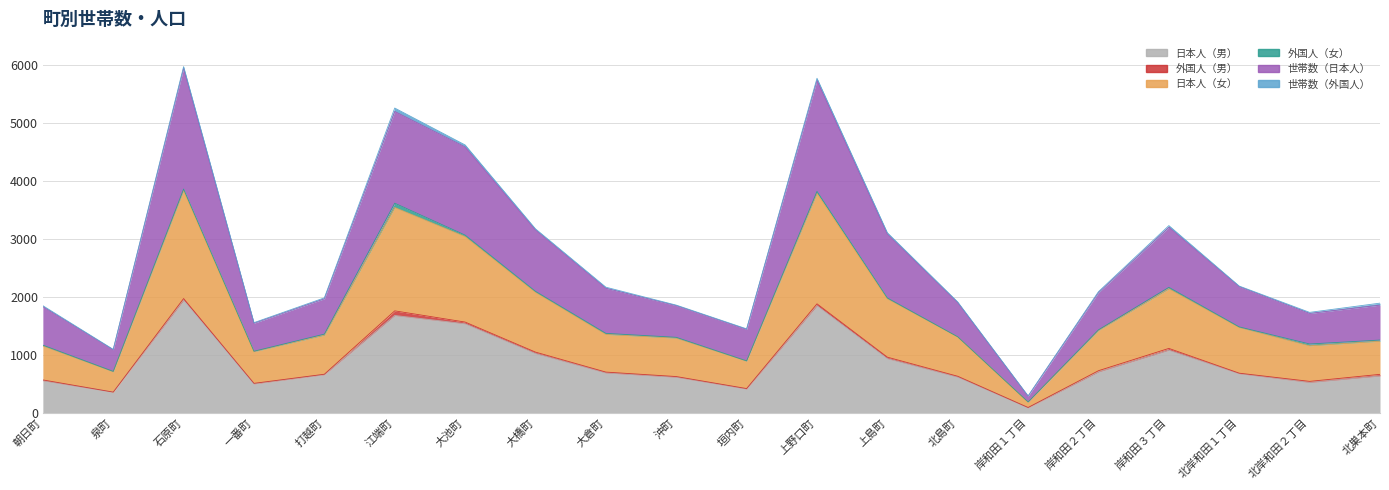

At which category is the sum across all series the highest?

石原町